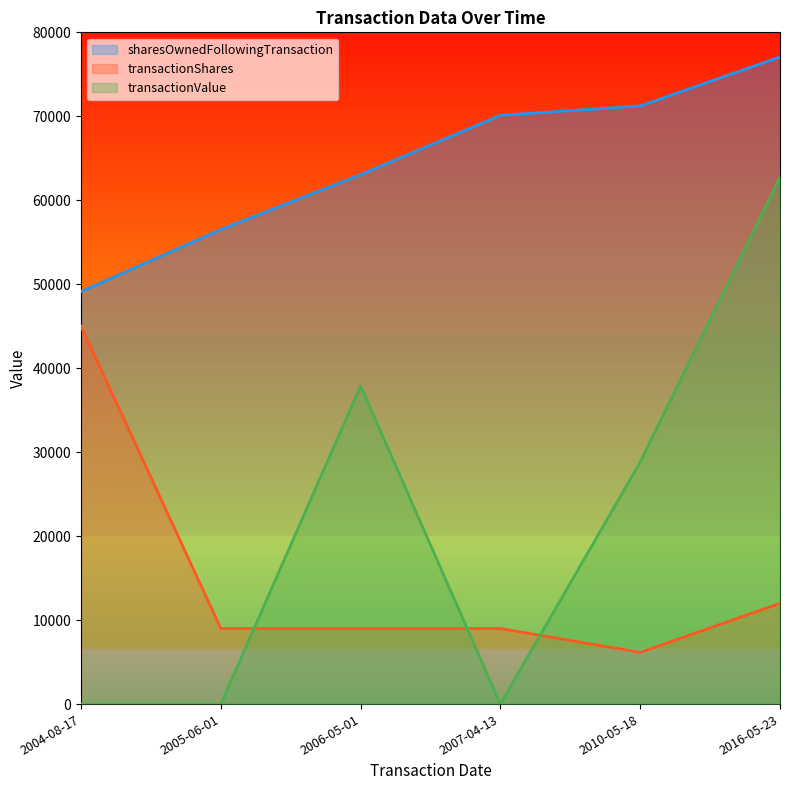

What is the label of the 2nd point from the left?

2005-06-01